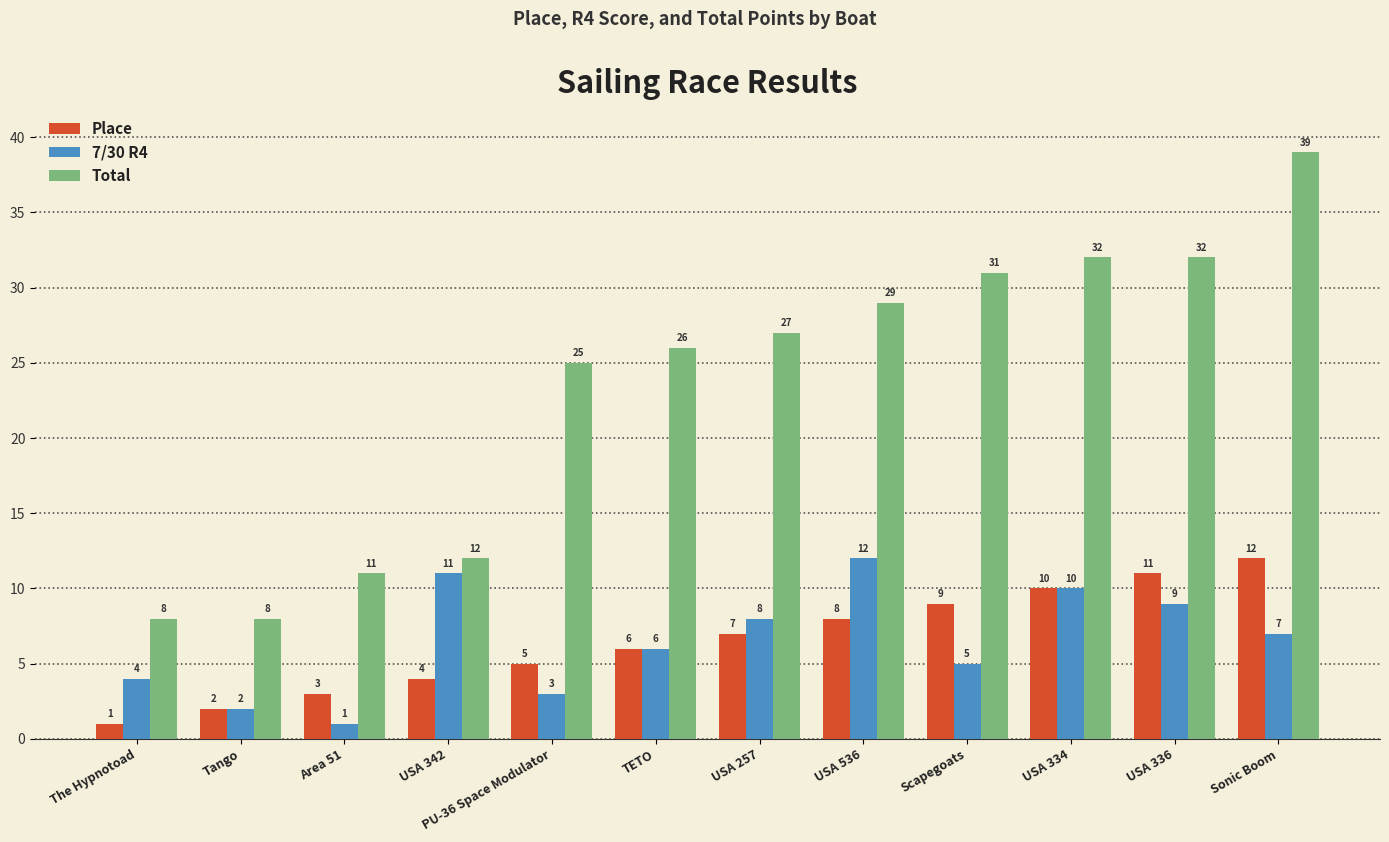

Count the number of data series in this chart.

3